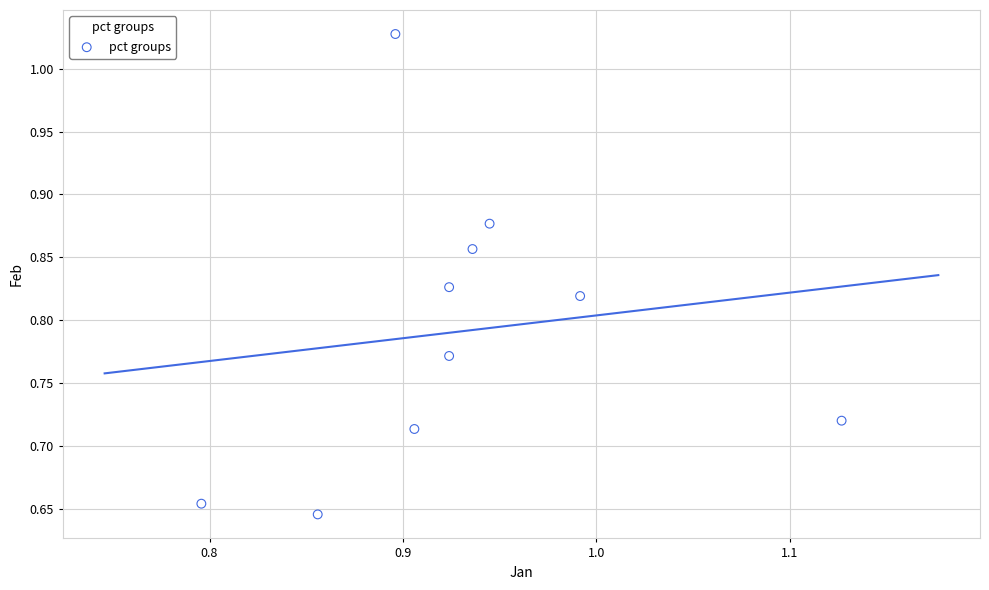

What is the range of Y values (max minus min)?

0.4